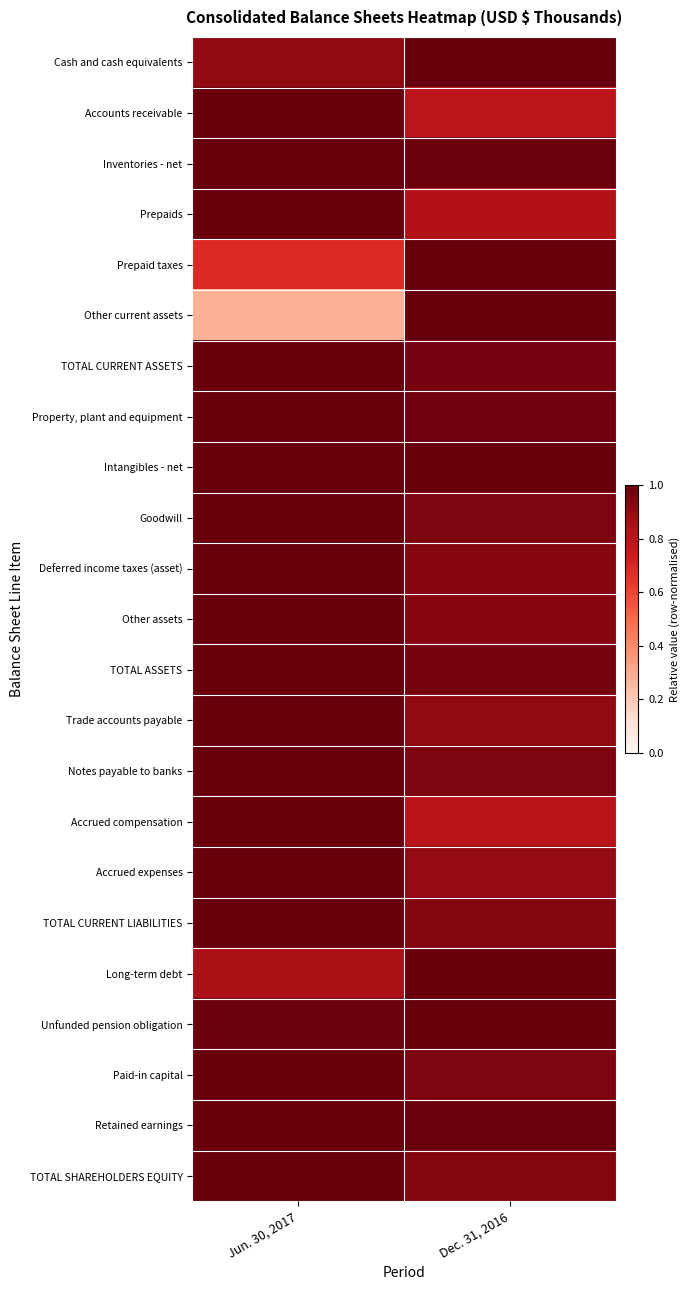

What is the total value across all series at Dec. 31, 2016?

21.8